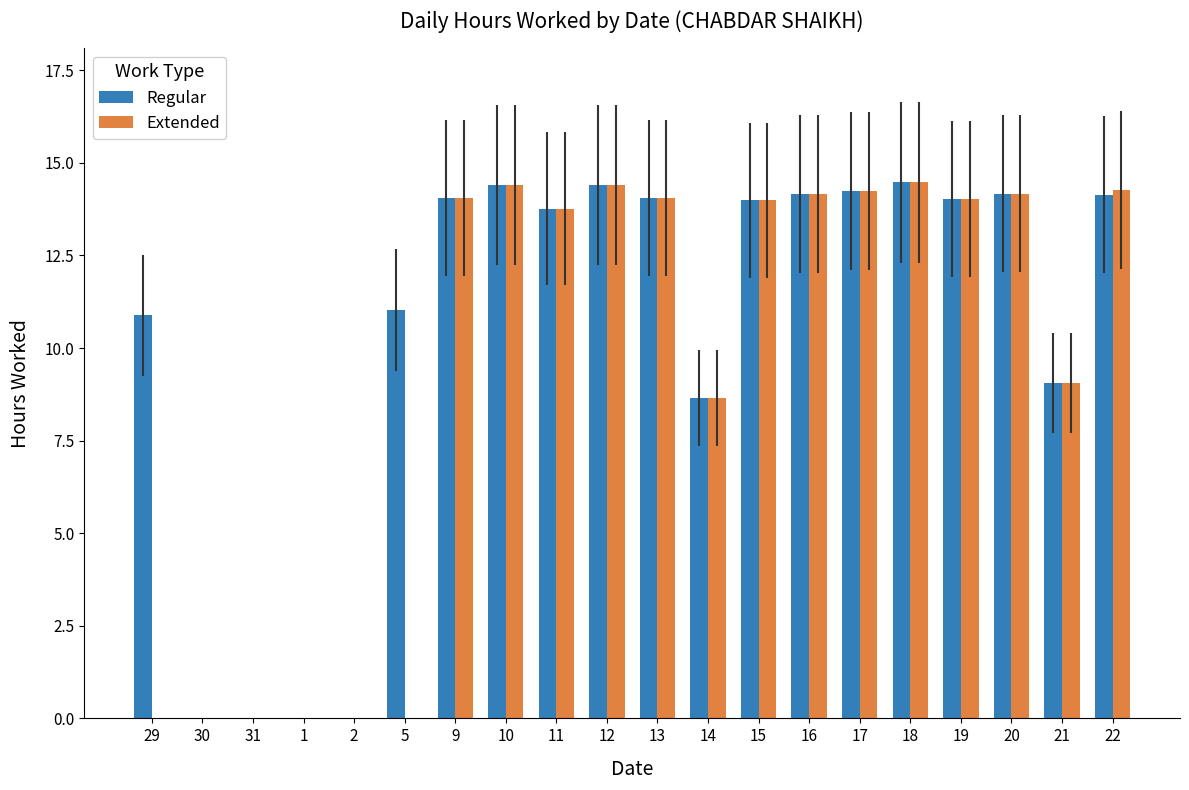

What is the total value across all series at 20?

28.3